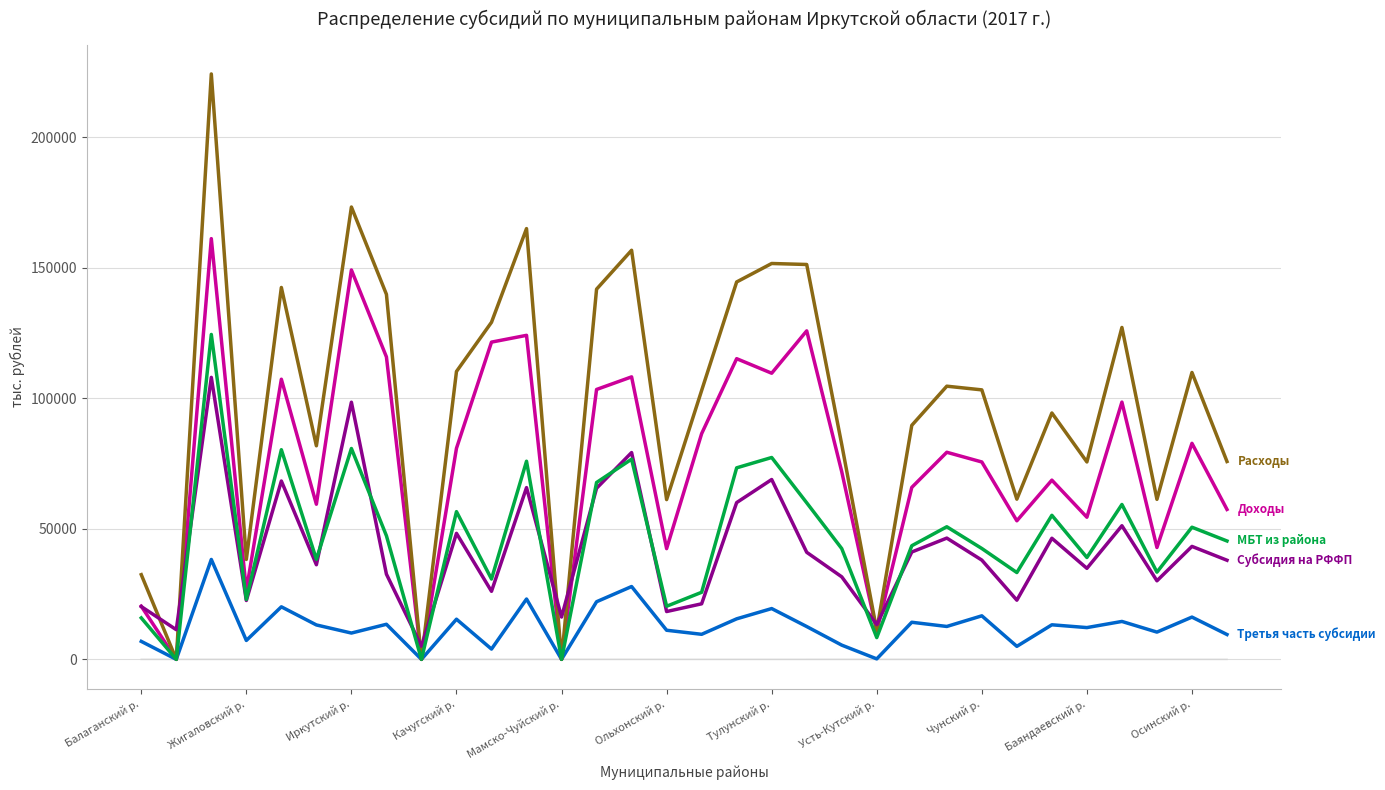

What is the greatest value displayed?

224146.8